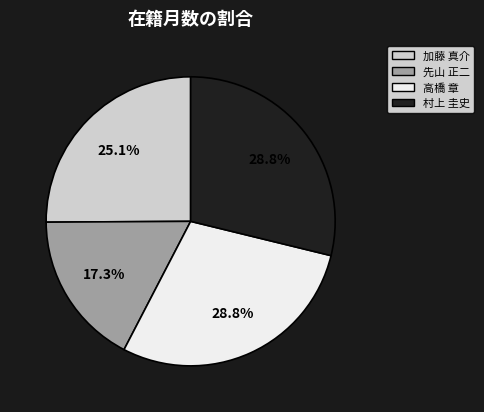

Which slice is the smallest?

先山 正二